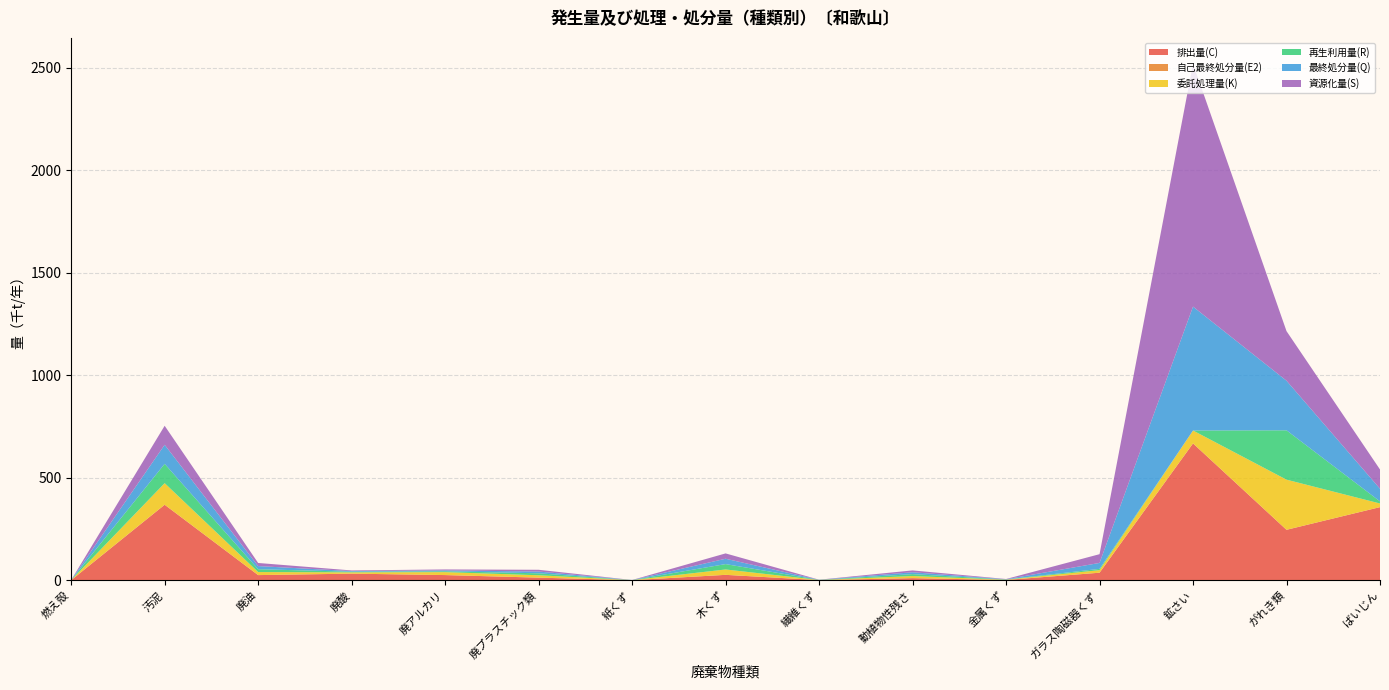

Reading right to left, extract all data points from this chart.

排出量(C): ばいじん=356.5	がれき類=245.9	鉱さい=667.2	ガラス陶磁器くず=36.6	金属くず=1.2	動植物性残さ=10.2	繊維くず=0.6	木くず=26.2	紙くず=0.3	廃プラスチック類=12.6	廃アルカリ=25.1	廃酸=32.1	廃油=25.0	汚泥=368.1	燃え殻=0.2
自己最終処分量(E2): ばいじん=0.0	がれき類=0.0	鉱さい=0.0	ガラス陶磁器くず=0.0	金属くず=0.0	動植物性残さ=0.0	繊維くず=0.0	木くず=0.0	紙くず=0.0	廃プラスチック類=0.0	廃アルカリ=0.0	廃酸=0.0	廃油=0.0	汚泥=0.0	燃え殻=0.0
委託処理量(K): ばいじん=17.8	がれき類=244.5	鉱さい=63.0	ガラス陶磁器くず=12.5	金属くず=1.2	動植物性残さ=10.2	繊維くず=0.6	木くず=26.2	紙くず=0.2	廃プラスチック類=11.6	廃アルカリ=14.3	廃酸=6.2	廃油=14.9	汚泥=105.3	燃え殻=0.2
再生利用量(R): ばいじん=10.3	がれき類=240.6	鉱さい=0.0	ガラス陶磁器くず=6.2	金属くず=1.2	動植物性残さ=9.4	繊維くず=0.5	木くず=26.2	紙くず=0.2	廃プラスチック類=9.5	廃アルカリ=4.2	廃酸=3.1	廃油=13.8	汚泥=94.1	燃え殻=0.2
最終処分量(Q): ばいじん=61.7	がれき類=241.8	鉱さい=604.2	ガラス陶磁器くず=29.0	金属くず=1.1	動植物性残さ=9.0	繊維くず=0.5	木くず=26.1	紙くず=0.2	廃プラスチック類=8.6	廃アルカリ=4.5	廃酸=3.1	廃油=15.2	汚泥=92.8	燃え殻=0.2
資源化量(S): ばいじん=93.9	がれき類=241.8	鉱さい=1184.4	ガラス陶磁器くず=42.7	金属くず=1.1	動植物性残さ=9.0	繊維くず=0.5	木くず=26.1	紙くず=0.2	廃プラスチック類=8.6	廃アルカリ=4.5	廃酸=3.1	廃油=15.2	汚泥=92.8	燃え殻=0.2